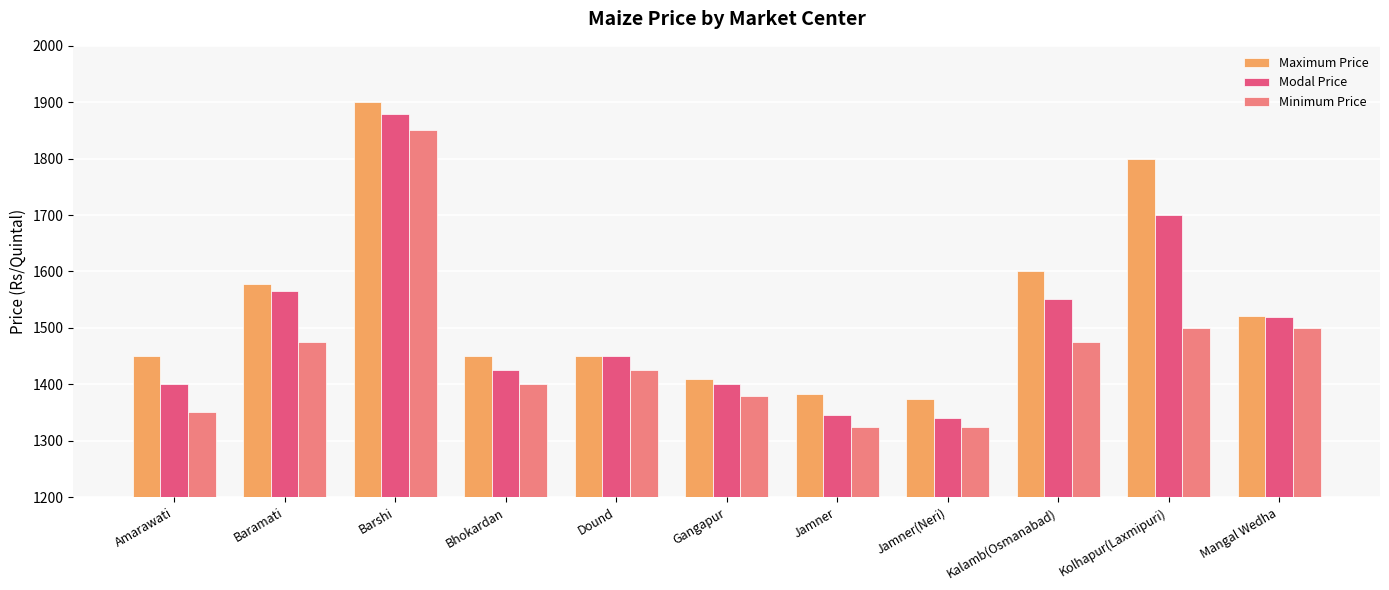

How many bars are there in each group?

3